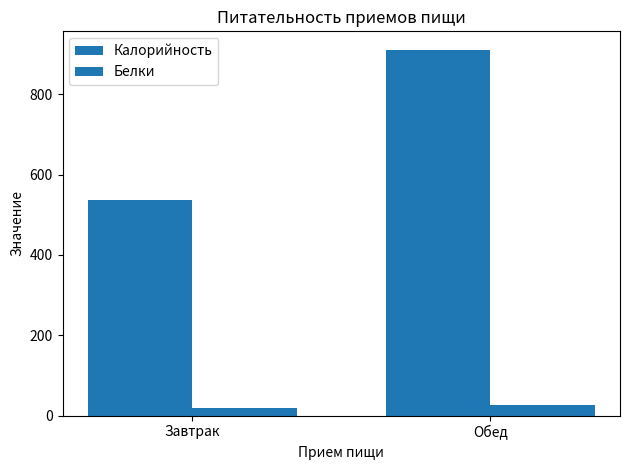

What is the value of the Белки bar at the 1st from the left?

18.8